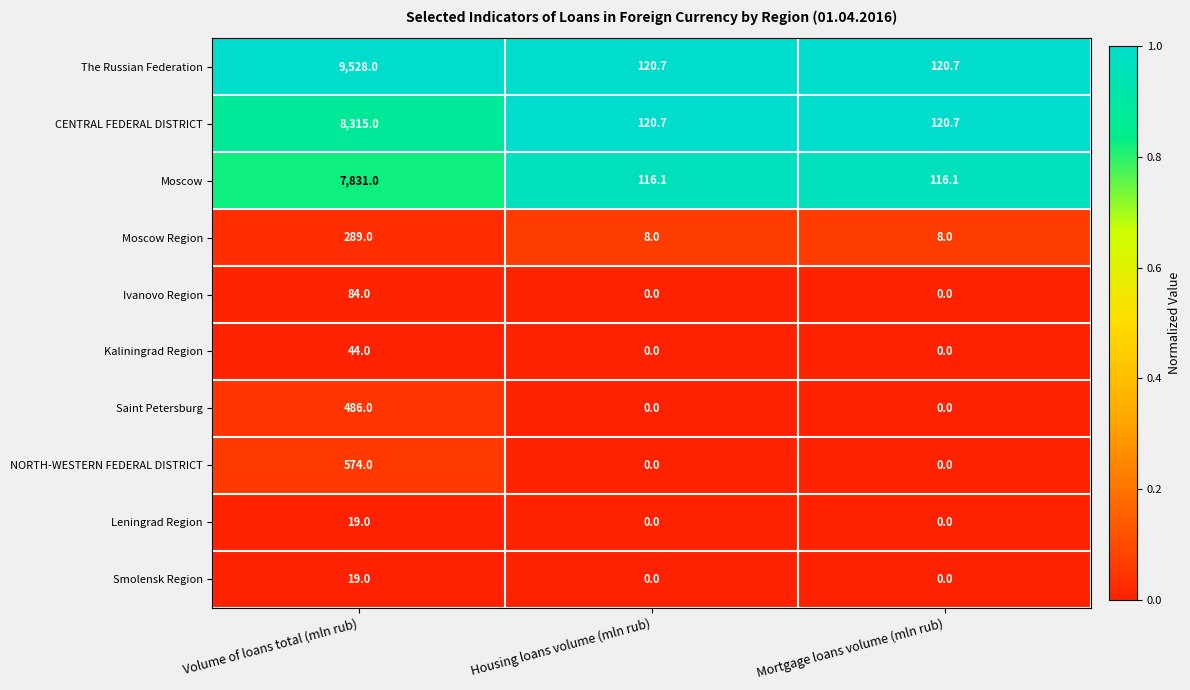

How many distinct data groups are displayed?

10